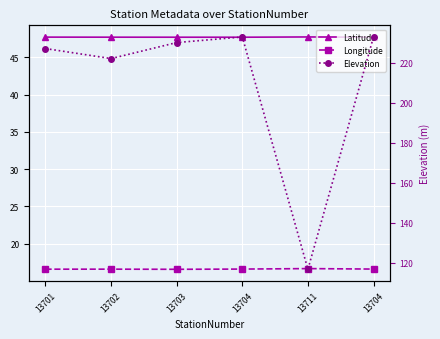

What is the difference between the highest and lowest values at 13702?

205.4